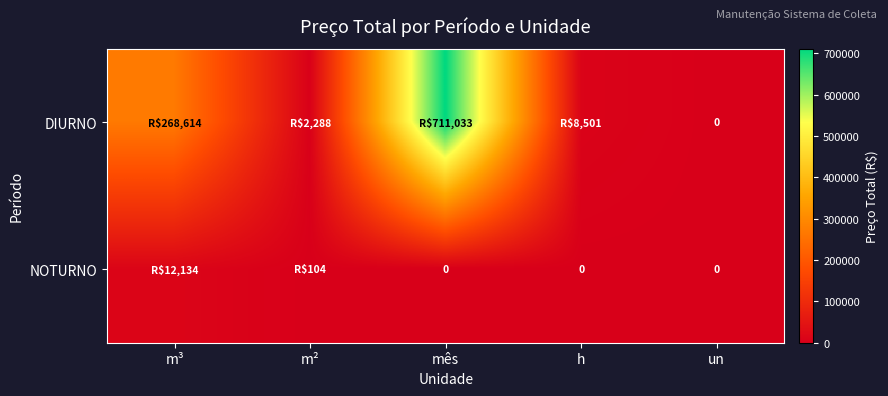

Which series has the widest spread of values?

DIURNO